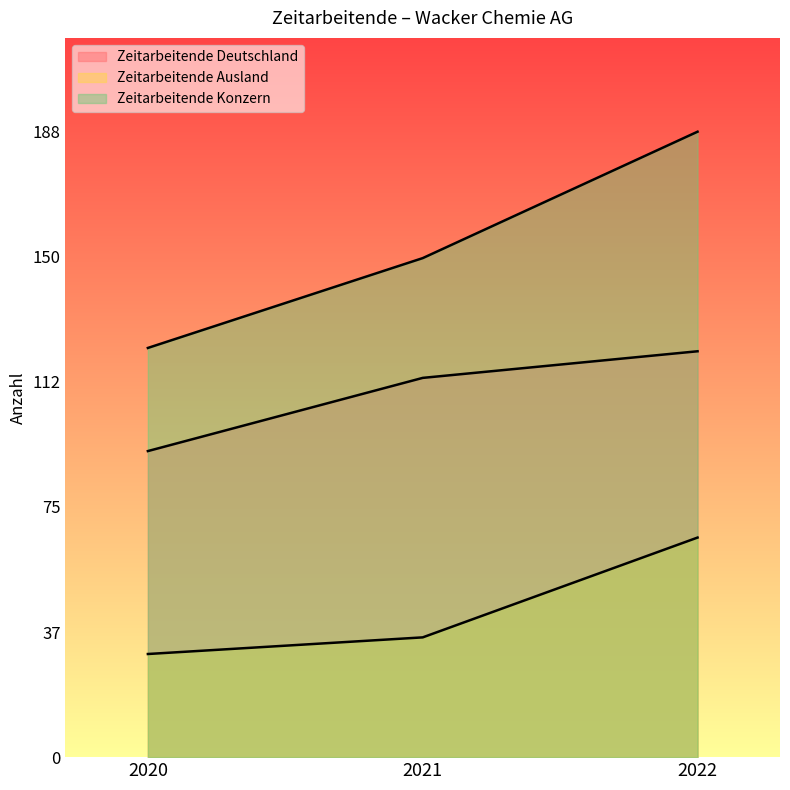

Reading left to right, extract all data points from this chart.

Zeitarbeitende Deutschland: 92	114	122
Zeitarbeitende Ausland: 31	36	66
Zeitarbeitende Konzern: 123	150	188